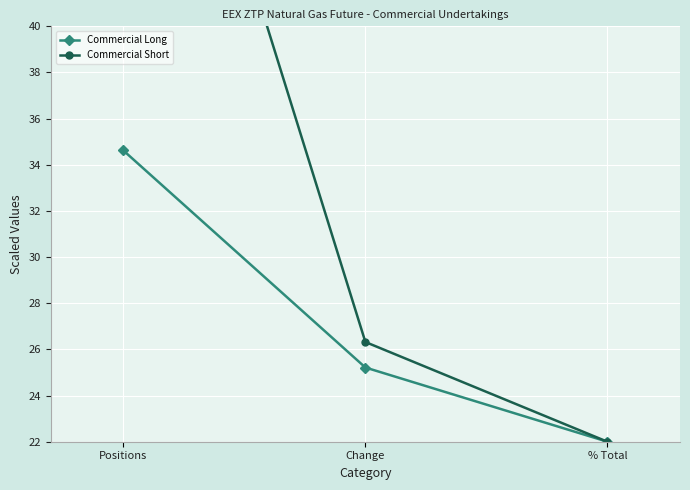

What is the label of the 3rd point from the left?

% Total